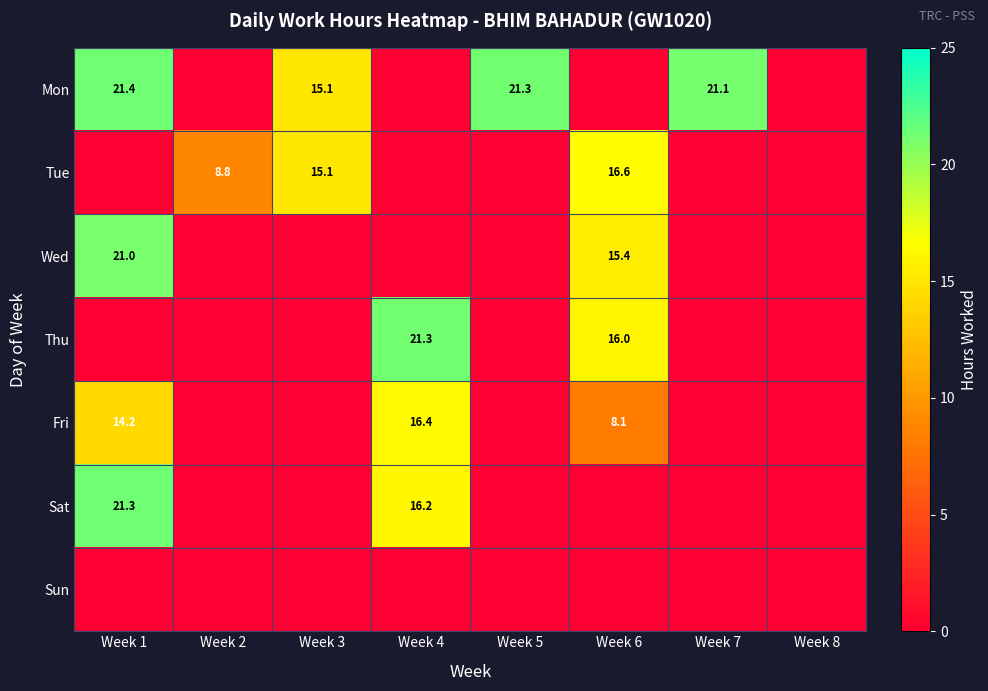

Is it true that Tue equals 16.6 at Week 6?

True